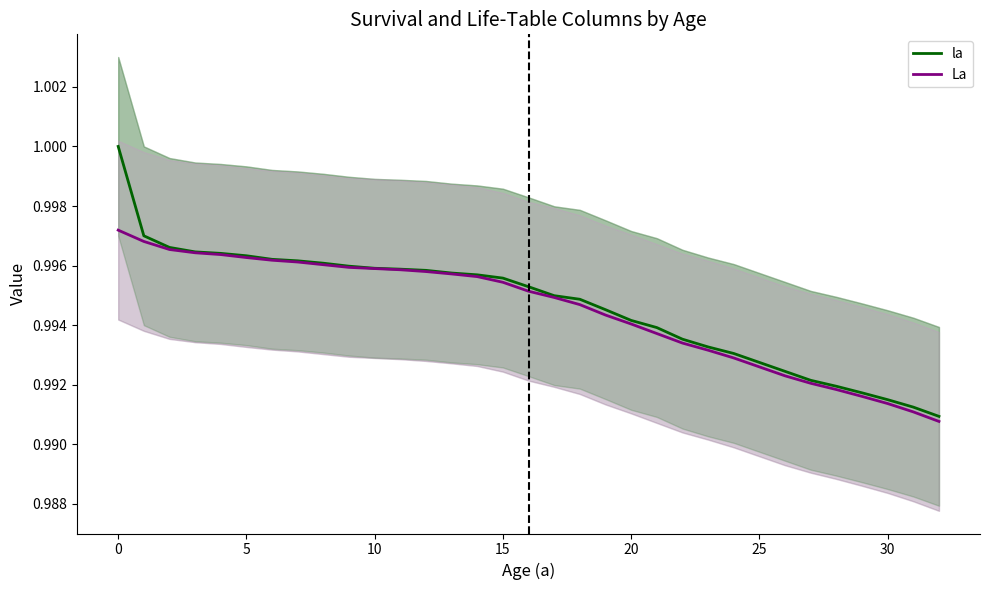

What is the label of the 17th point from the left?

16